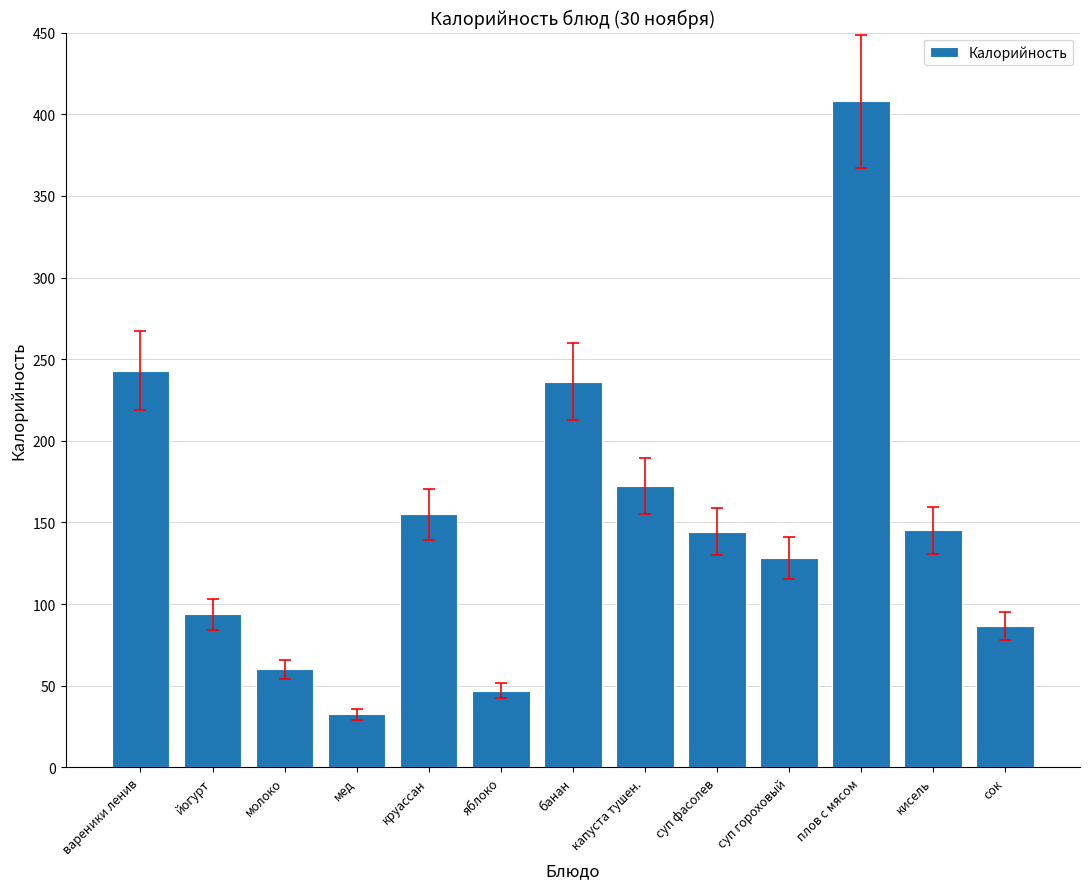

What is the sum of the values at вареники ленив and плов с мясом?

651.0